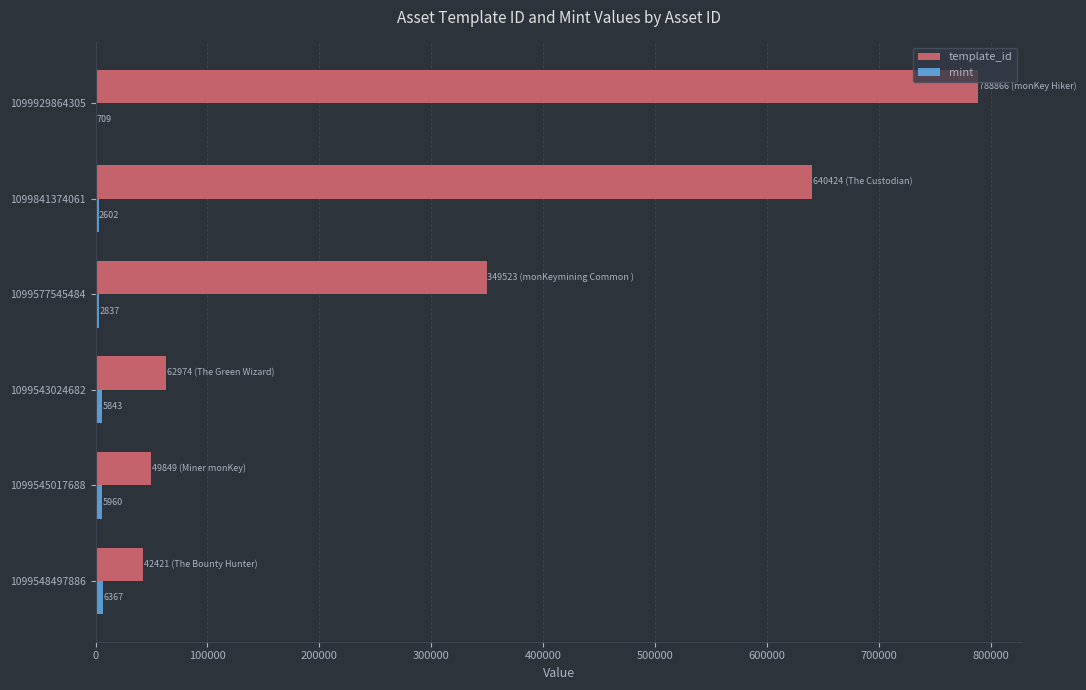

What is the sum of the template_id values at 1099543024682 and 1099577545484?

412497